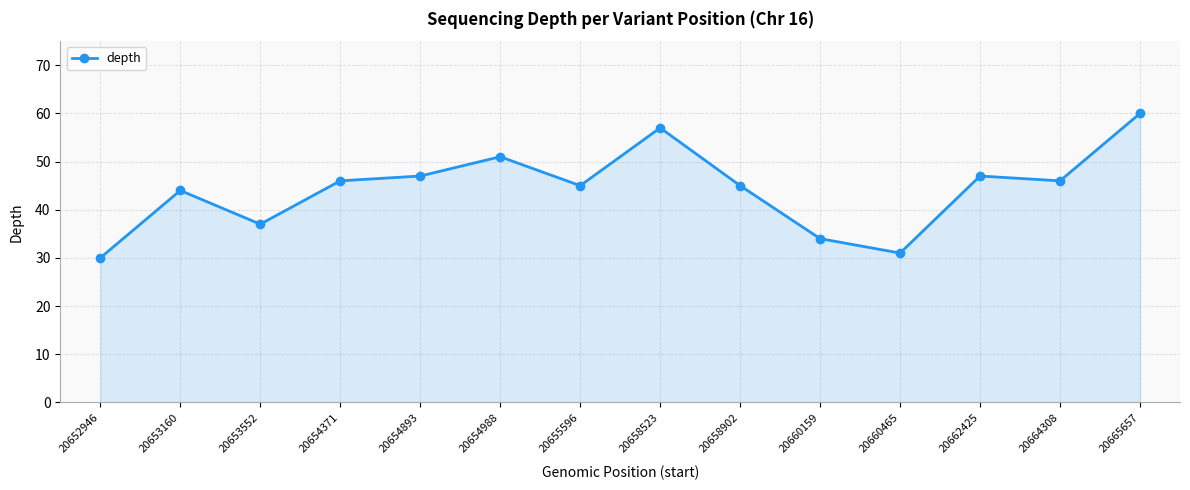

Read the value at 20654371, to the nearest 5.

45